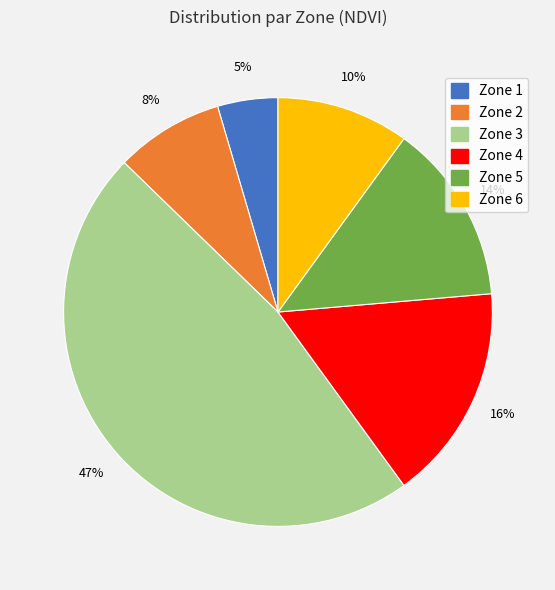

To the nearest percent, what portion does Zone 3 represent?

47%